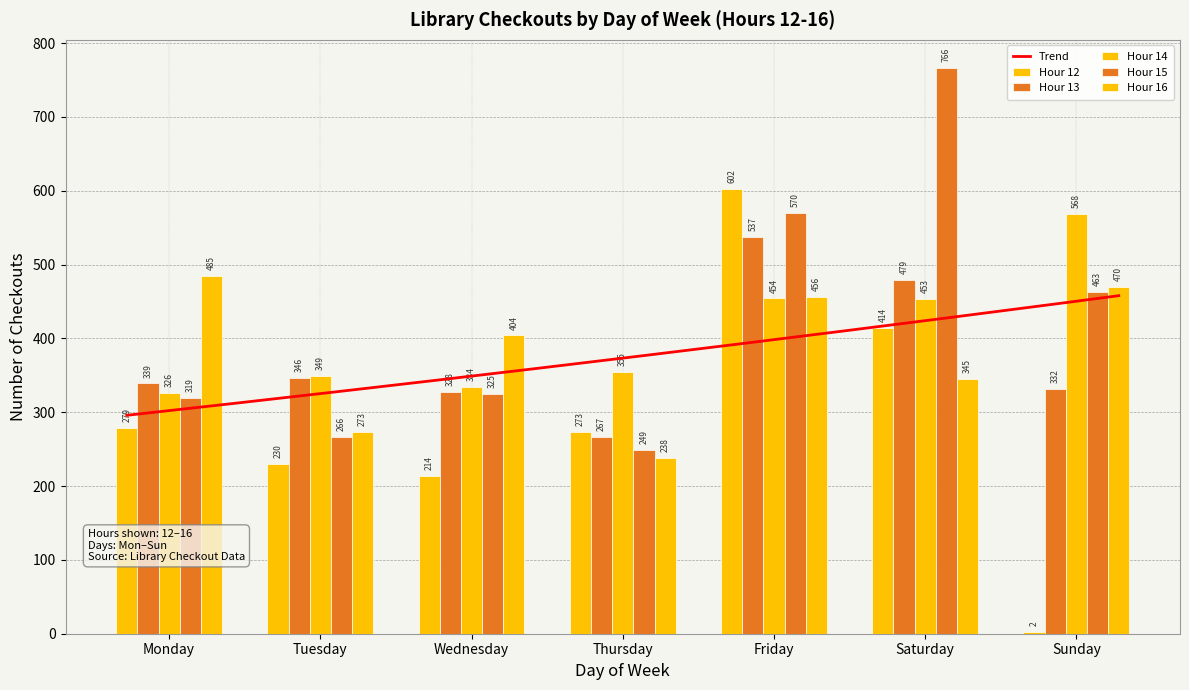

What is the difference between the maximum and minimum values in the Hour 14 series?

242